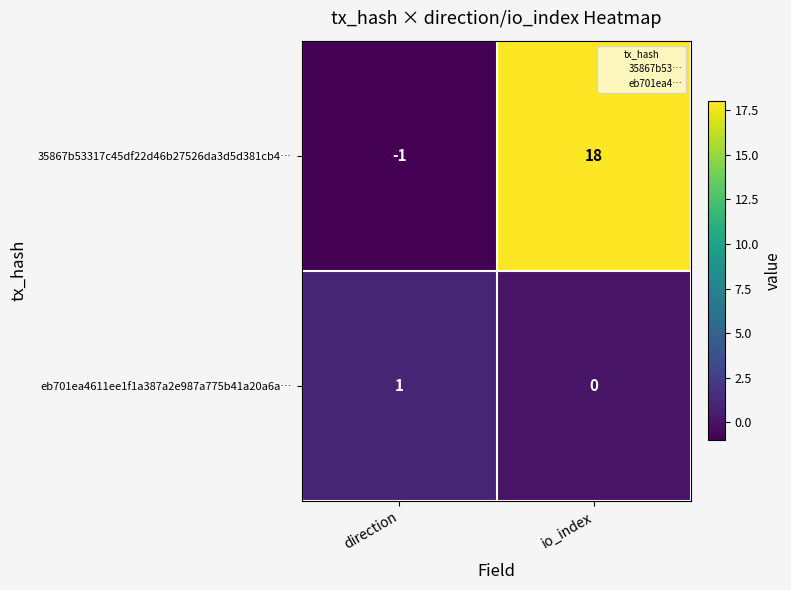

True or false: eb701ea4611ee1f1a387a2e987a775b41a20a6a… has a value of 0 at io_index.

True